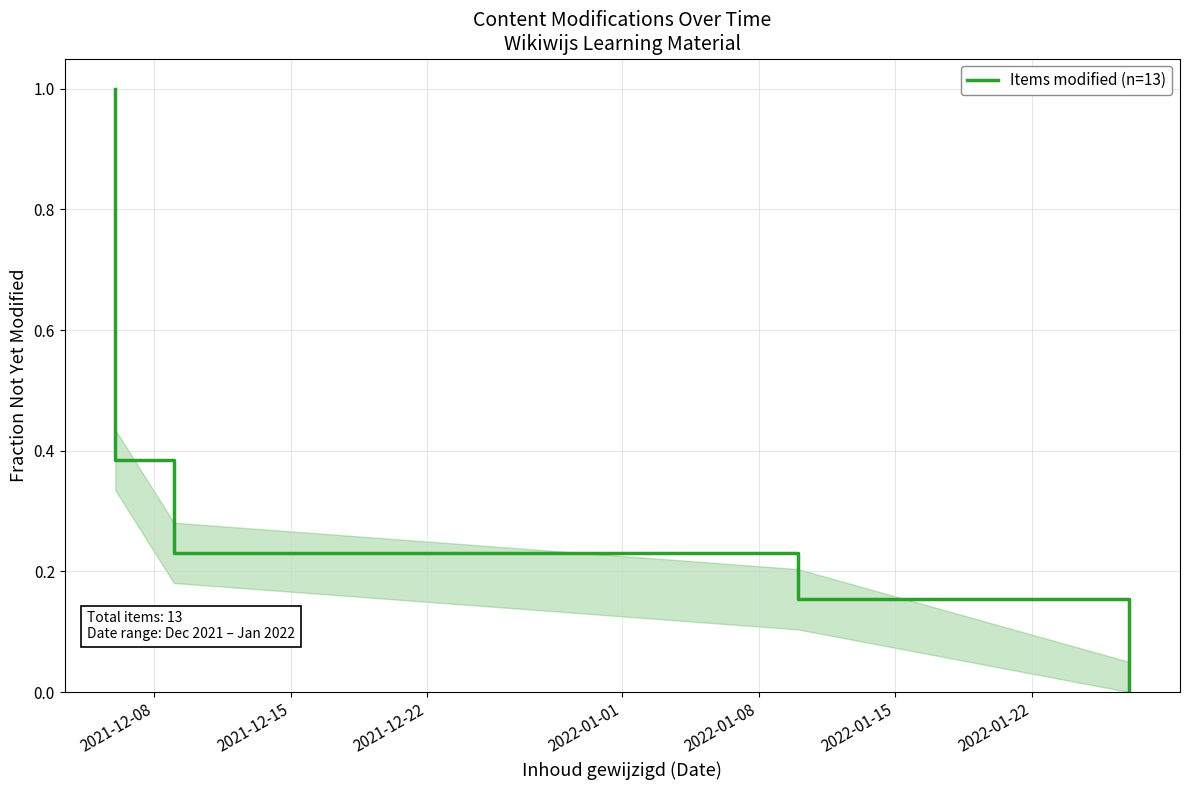

Count the values in the range 0 to 1.

5